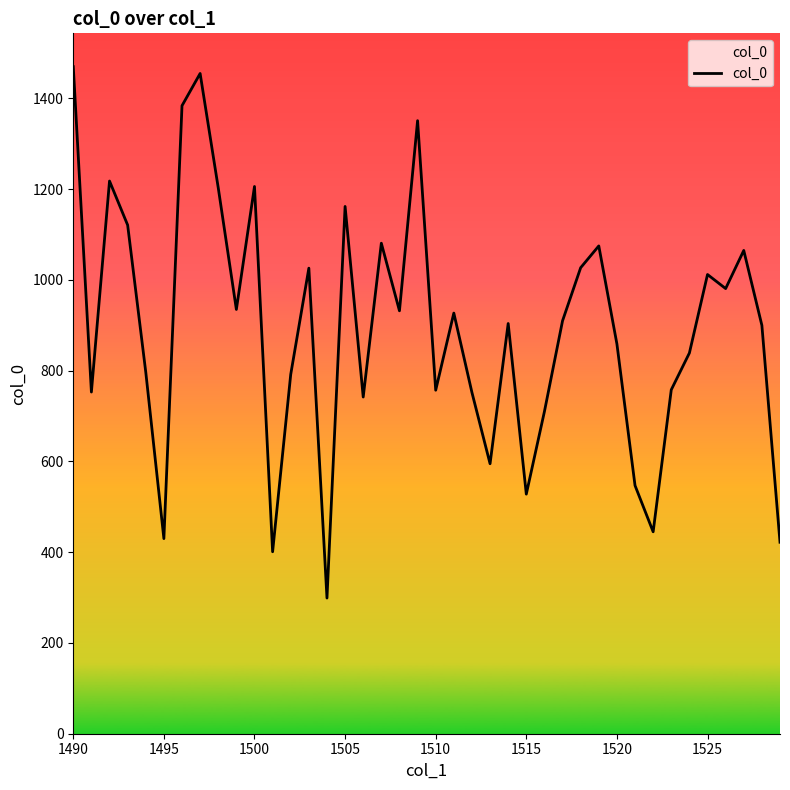

What is the difference between the maximum and minimum values?

1171